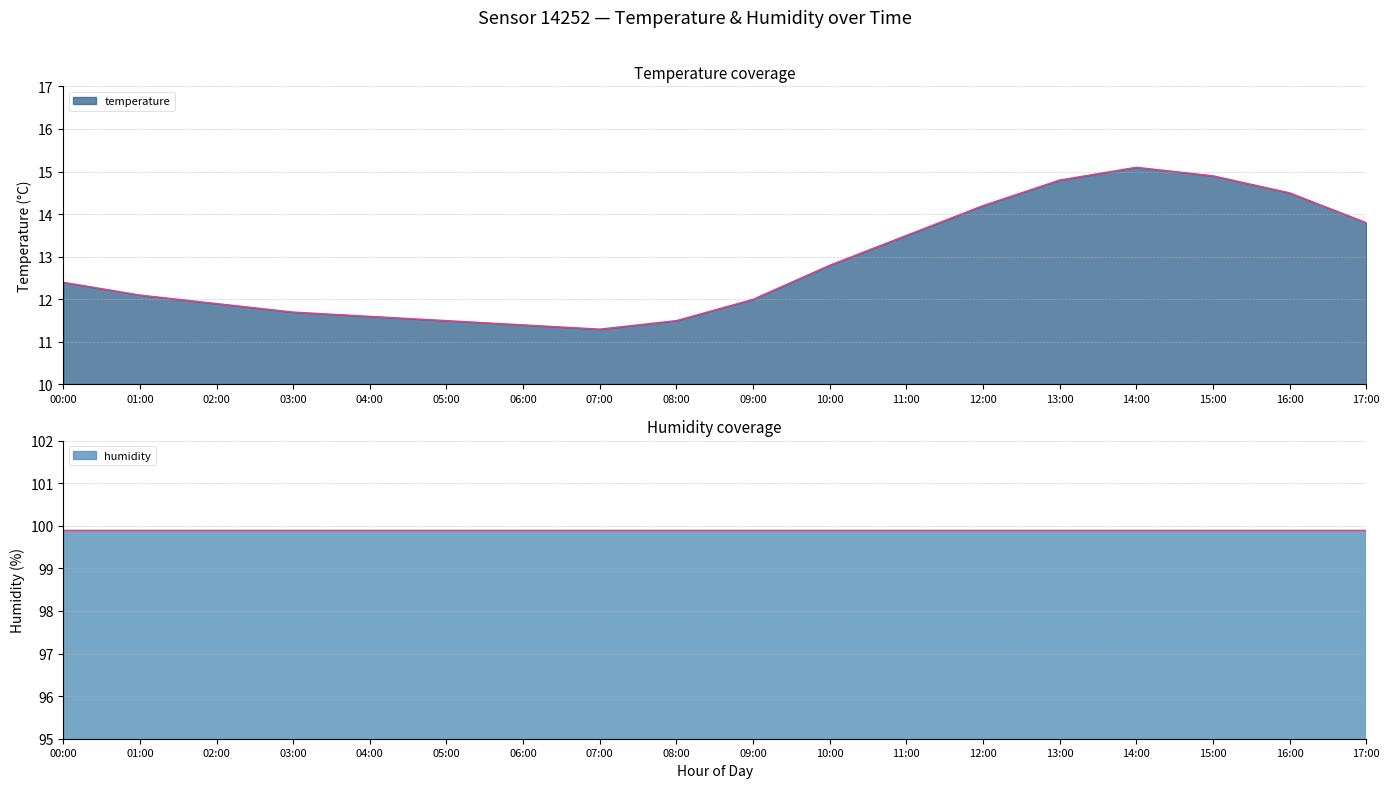

Rank the categories by value from lowest to highest.

07:00, 06:00, 05:00, 08:00, 04:00, 03:00, 02:00, 09:00, 01:00, 00:00, 10:00, 11:00, 17:00, 12:00, 16:00, 13:00, 15:00, 14:00